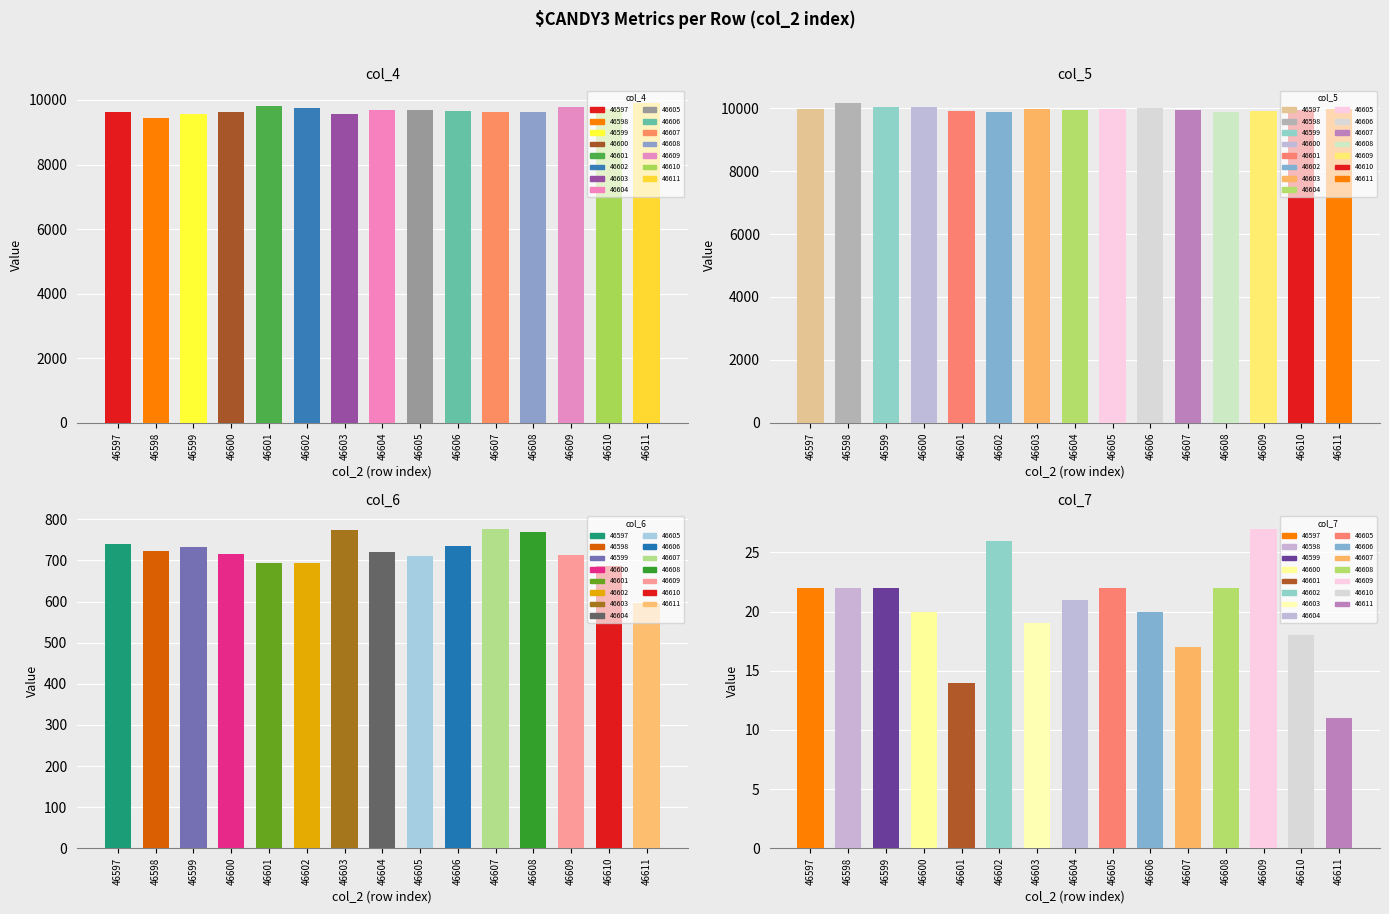

Reading right to left, transcribe all the data shown in this chart.

col_4: 46611=9897	46610=9707	46609=9771	46608=9637	46607=9615	46606=9644	46605=9698	46604=9675	46603=9557	46602=9744	46601=9800	46600=9625	46599=9578	46598=9437	46597=9642
col_5: 46611=9974	46610=9951	46609=9916	46608=9889	46607=9935	46606=10010	46605=9983	46604=9944	46603=9989	46602=9875	46601=9900	46600=10035	46599=10033	46598=10158	46597=9985
col_6: 46611=597	46610=687	46609=713	46608=770	46607=777	46606=736	46605=711	46604=721	46603=773	46602=693	46601=694	46600=715	46599=733	46598=722	46597=740
col_7: 46611=11	46610=18	46609=27	46608=22	46607=17	46606=20	46605=22	46604=21	46603=19	46602=26	46601=14	46600=20	46599=22	46598=22	46597=22